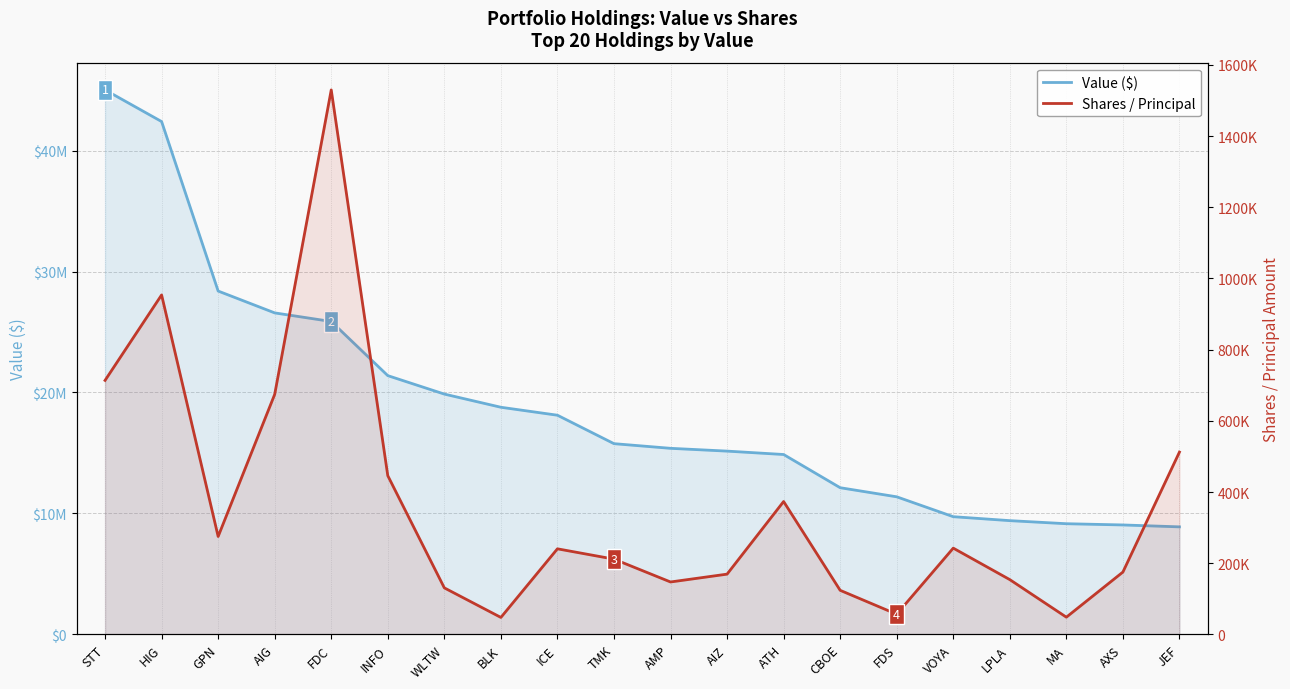

True or false: Value ($) and Shares / Principal cross at least once.

False